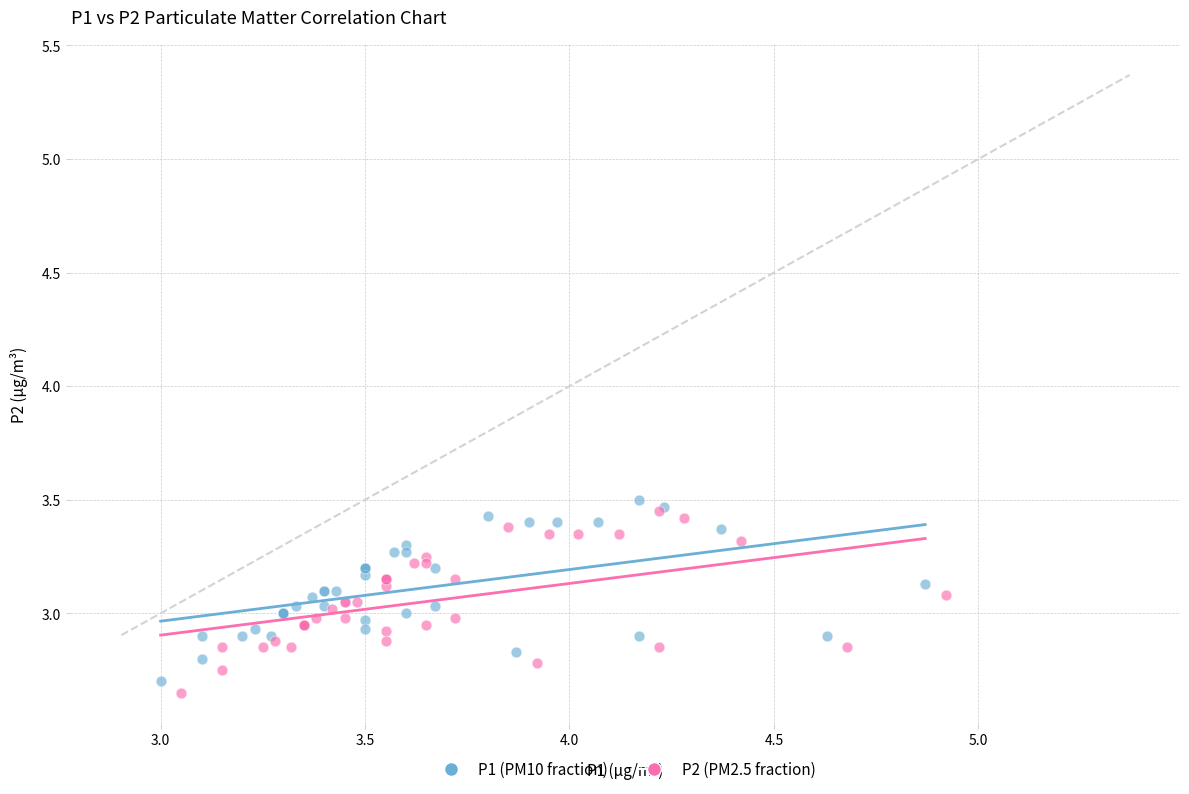

Which series contains the lowest Y value?

P2 (PM2.5 fraction)